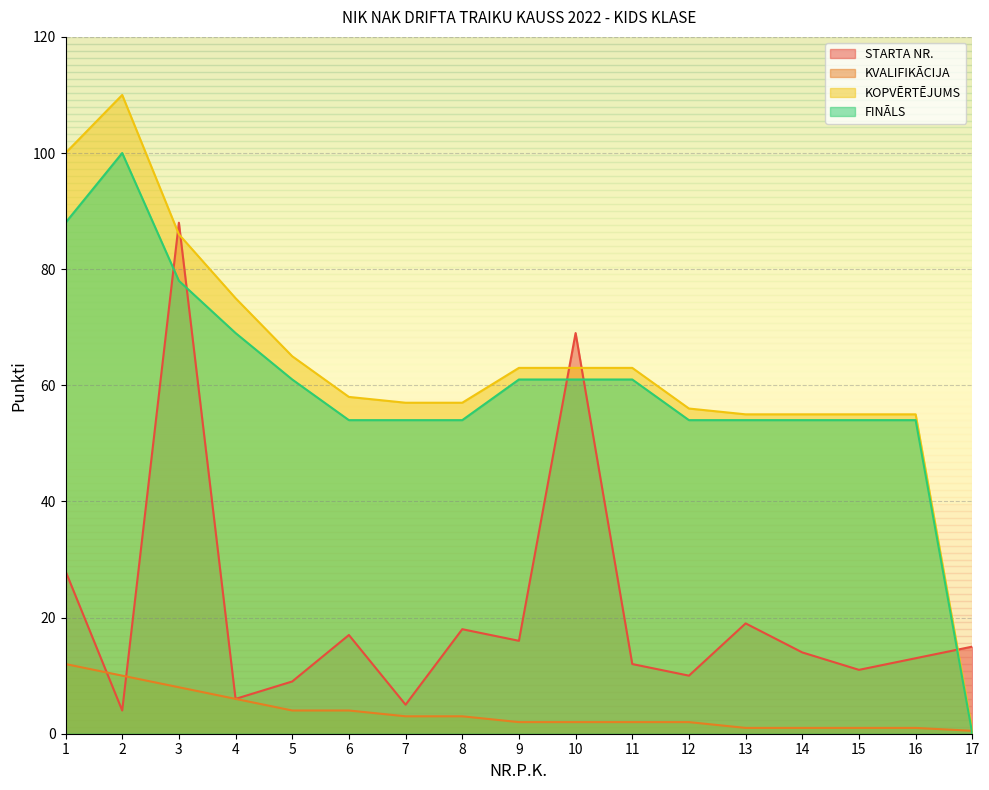

Is it true that STARTA NR. equals 4.4 at 14?

False